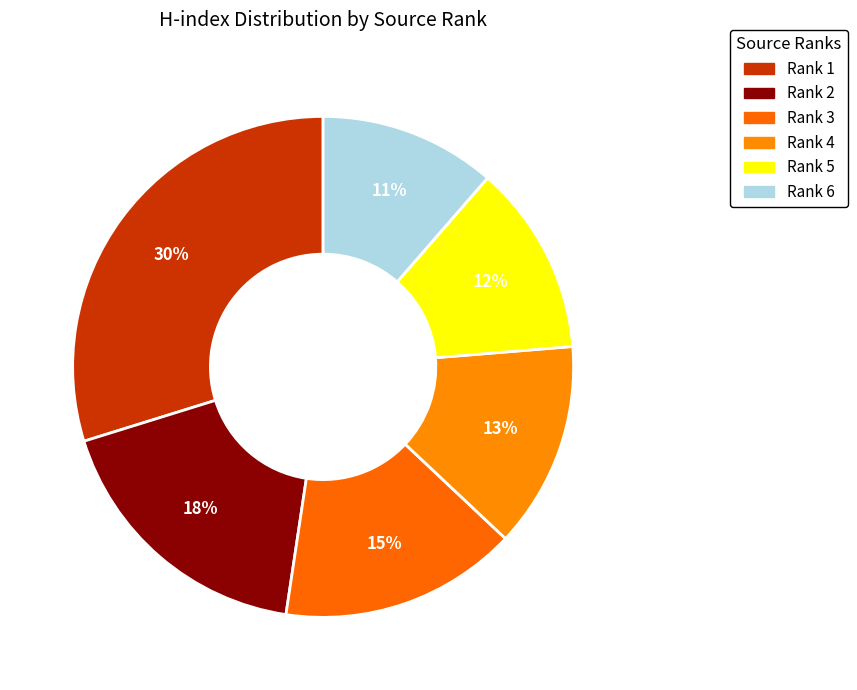

Count the number of slices in the pie.

6